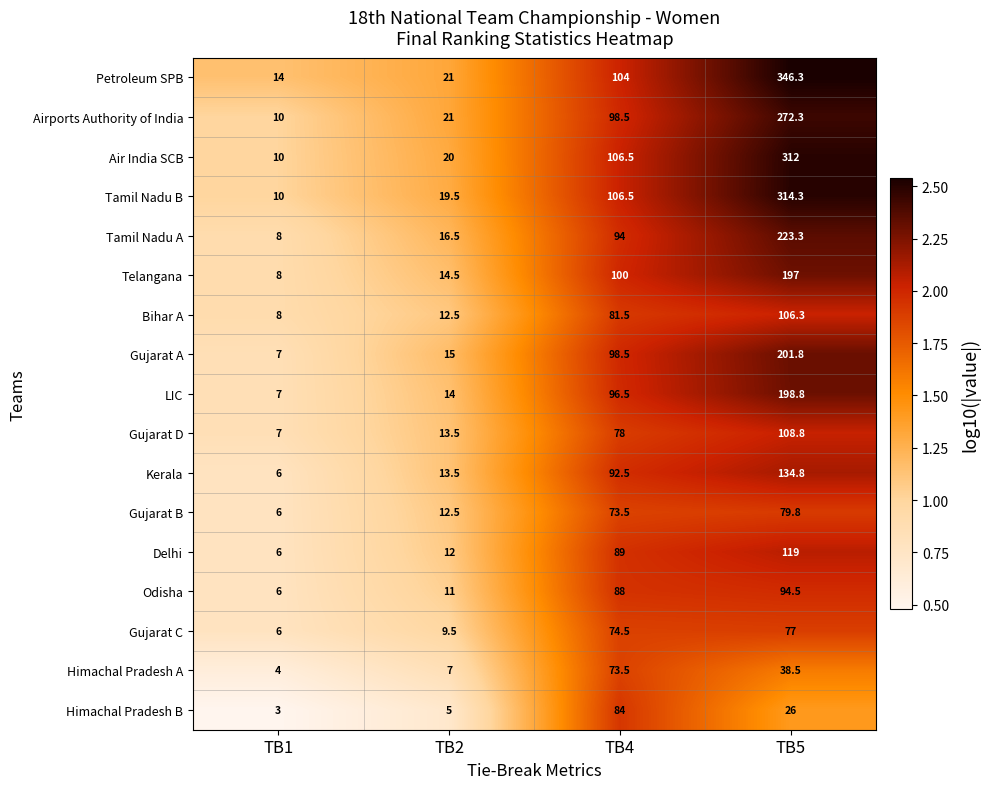

Rank the series at TB5 from highest to lowest value.

Petroleum SPB, Tamil Nadu B, Air India SCB, Airports Authority of India, Tamil Nadu A, Gujarat A, LIC, Telangana, Kerala, Delhi, Gujarat D, Bihar A, Odisha, Gujarat B, Gujarat C, Himachal Pradesh A, Himachal Pradesh B